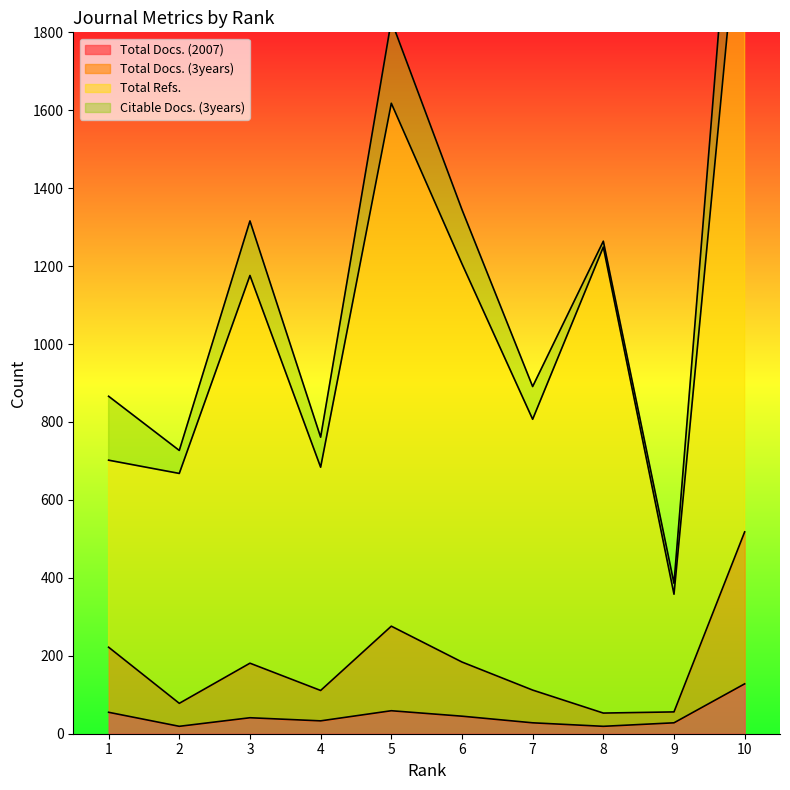

Read the Total Refs. value at 8, to the nearest 10.

1250